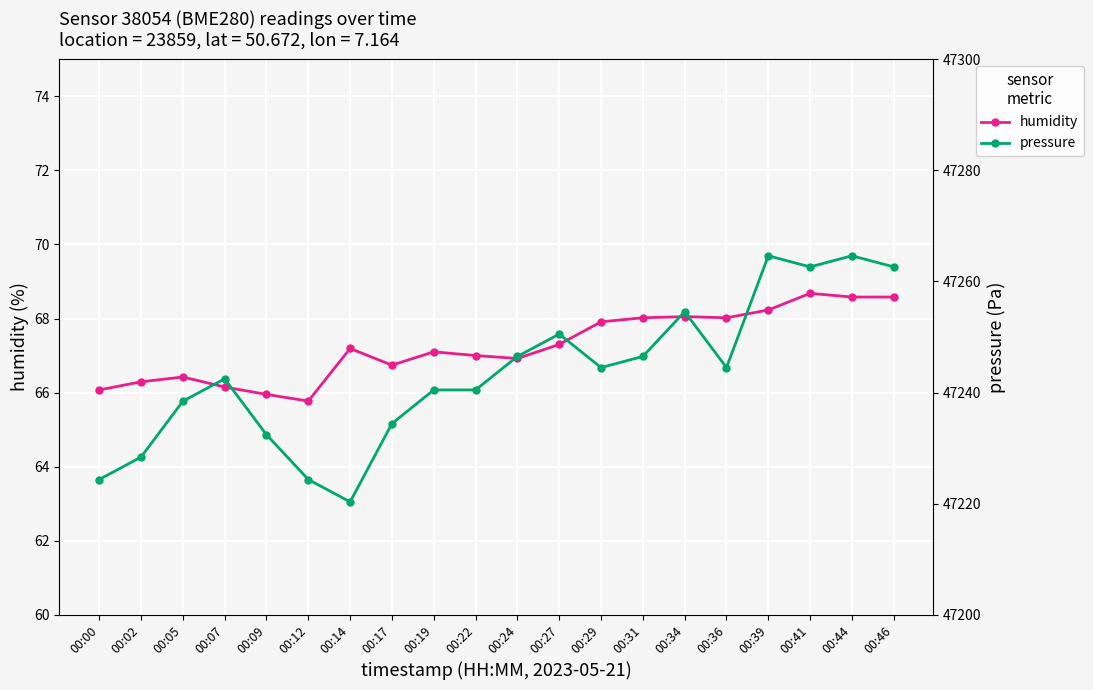

Does the chart display data point markers on the line(s)?

Yes